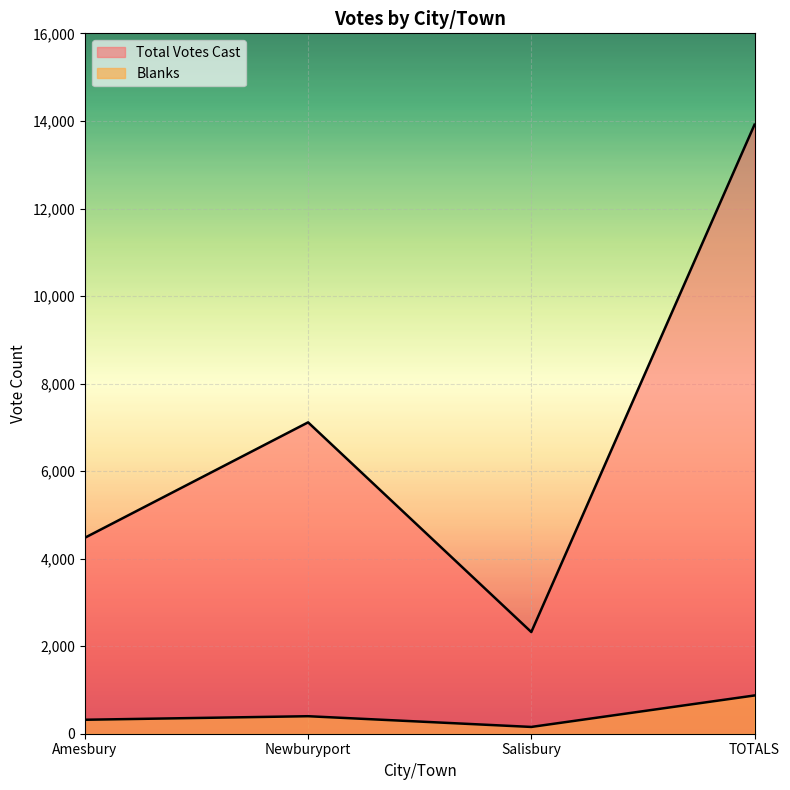

True or false: Total Votes Cast and Blanks cross at least once.

False